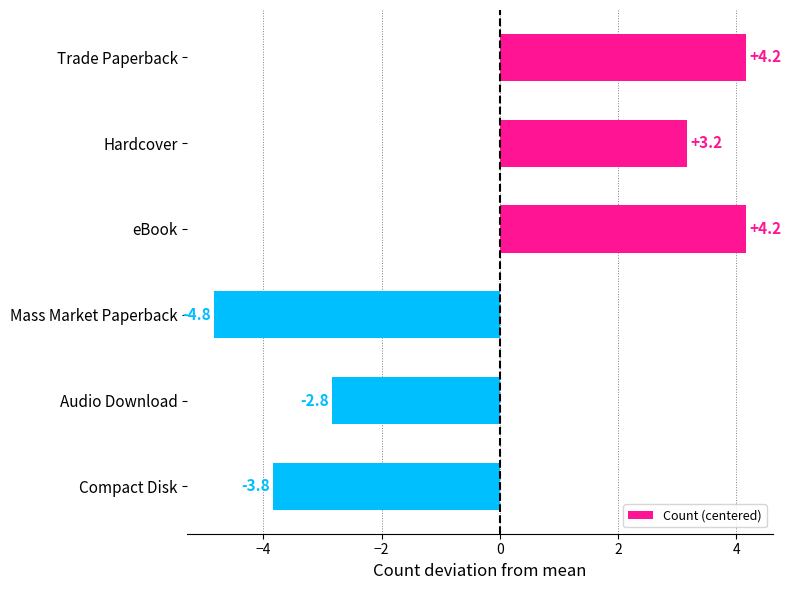

What is the difference between the maximum and minimum values?

9.0